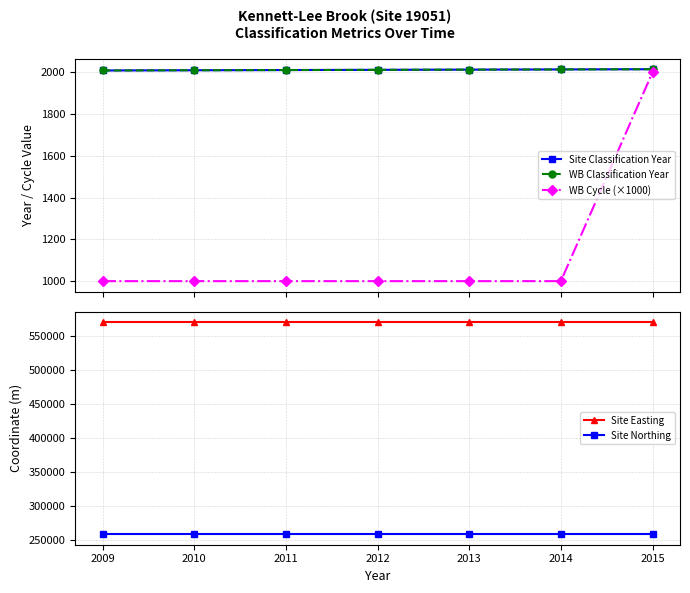

Reading left to right, list all the values displayed in this chart.

Site Classification Year: 2009	2010	2011	2012	2013	2014	2015
WB Classification Year: 2009	2010	2011	2012	2013	2014	2015
WB Cycle (×1000): 1000	1000	1000	1000	1000	1000	2000
Site Easting: 570288	570288	570288	570288	570288	570288	570288
Site Northing: 258041	258041	258041	258041	258041	258041	258041